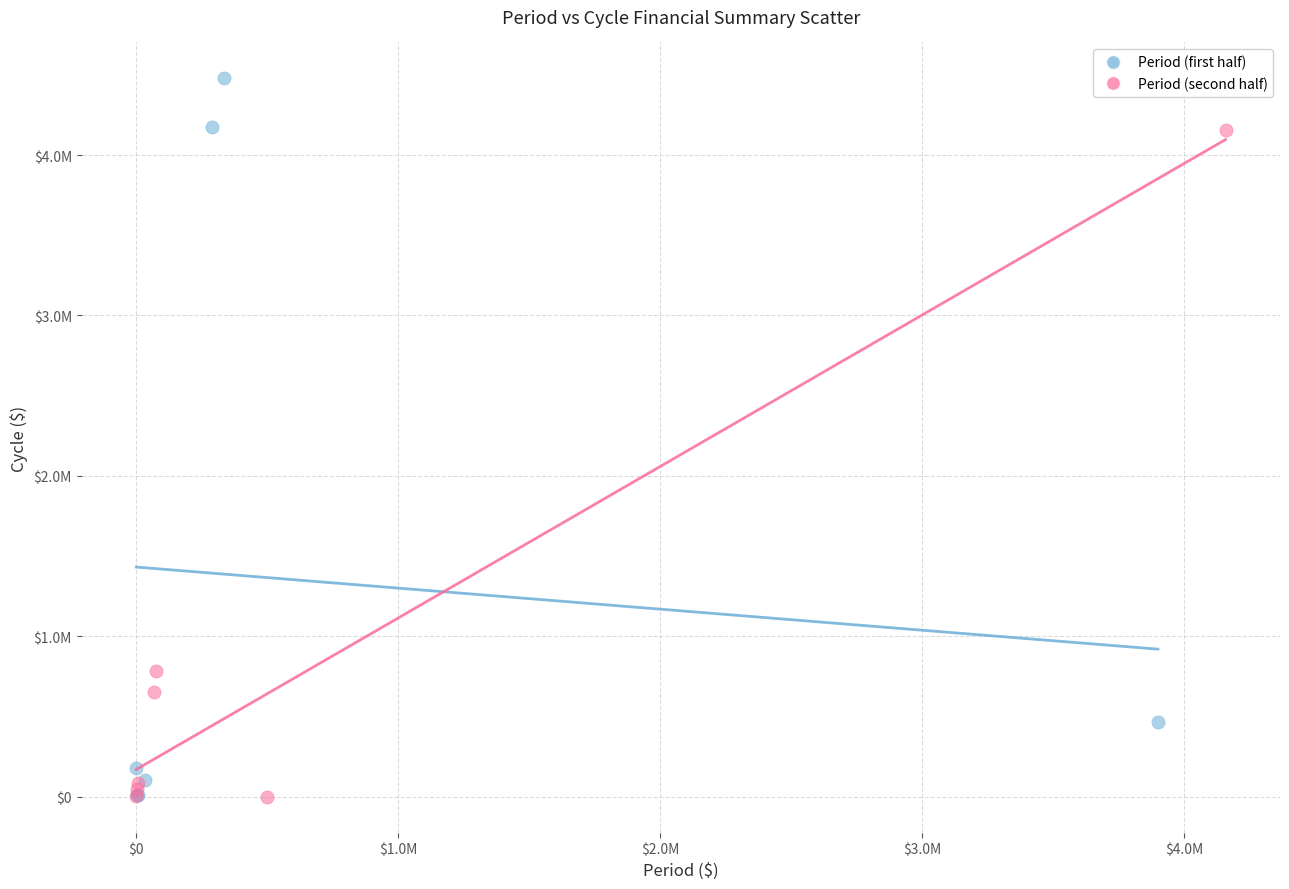

What are all the series names shown in the legend?

Period (first half), Period (second half)